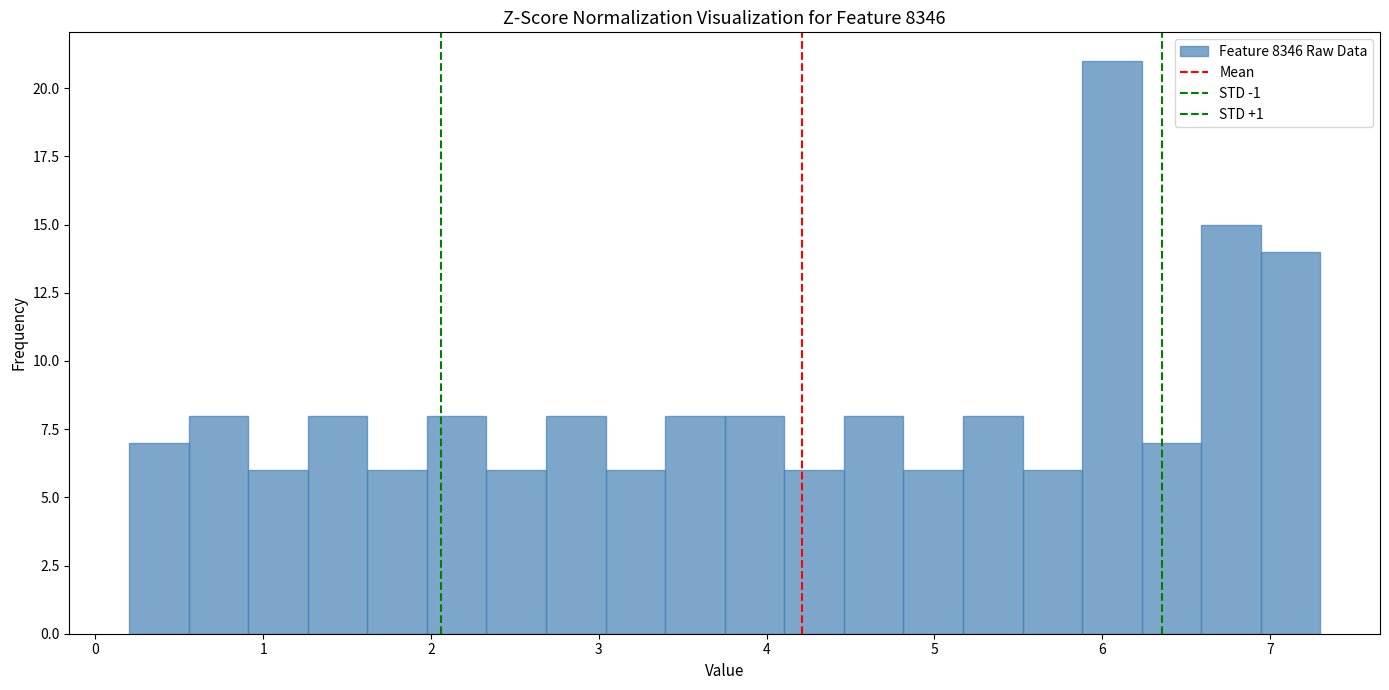

Around what value on the x-axis is the tallest bar? Give the approximate position of its centre, as read against the axis.

6.1